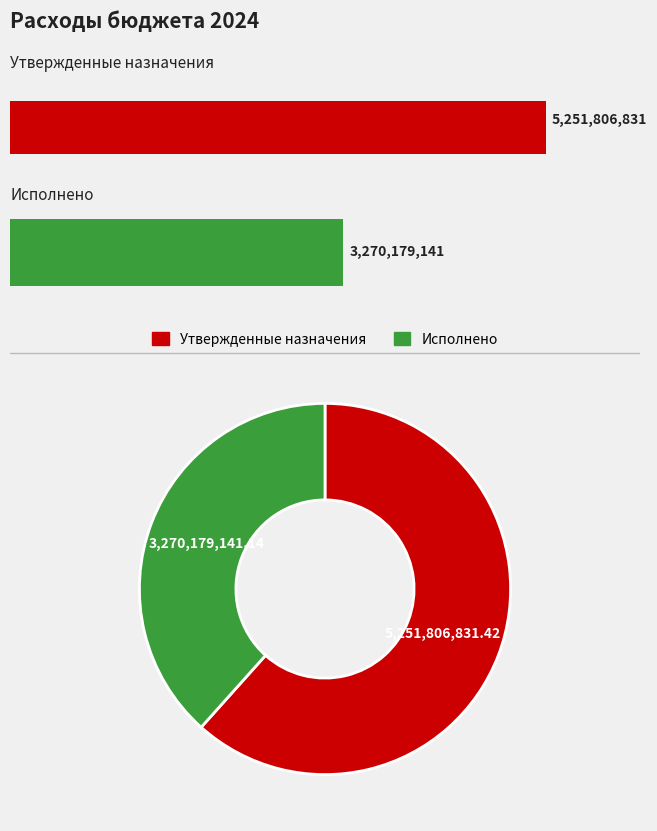

Is there a majority slice in this chart?

Yes